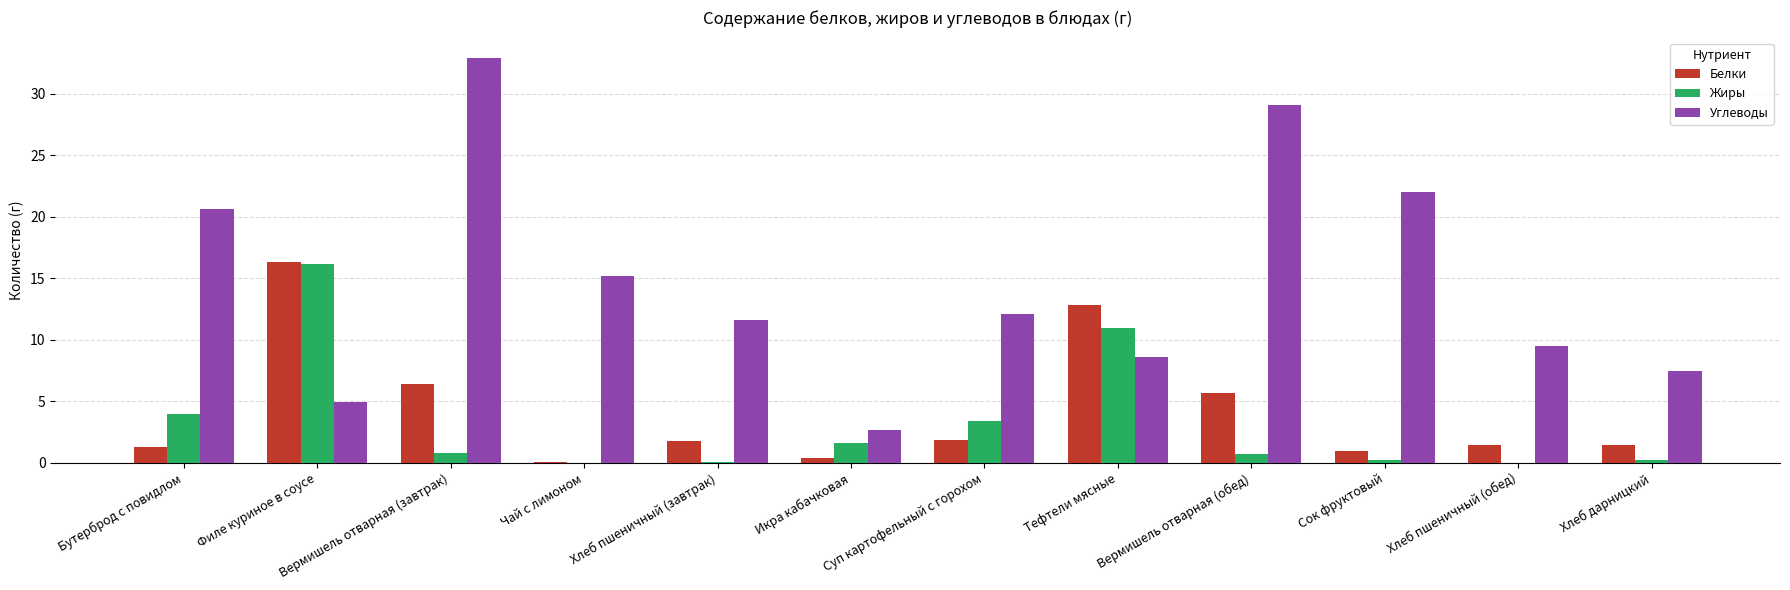

Read the Углеводы value at Суп картофельный с горохом.

12.1